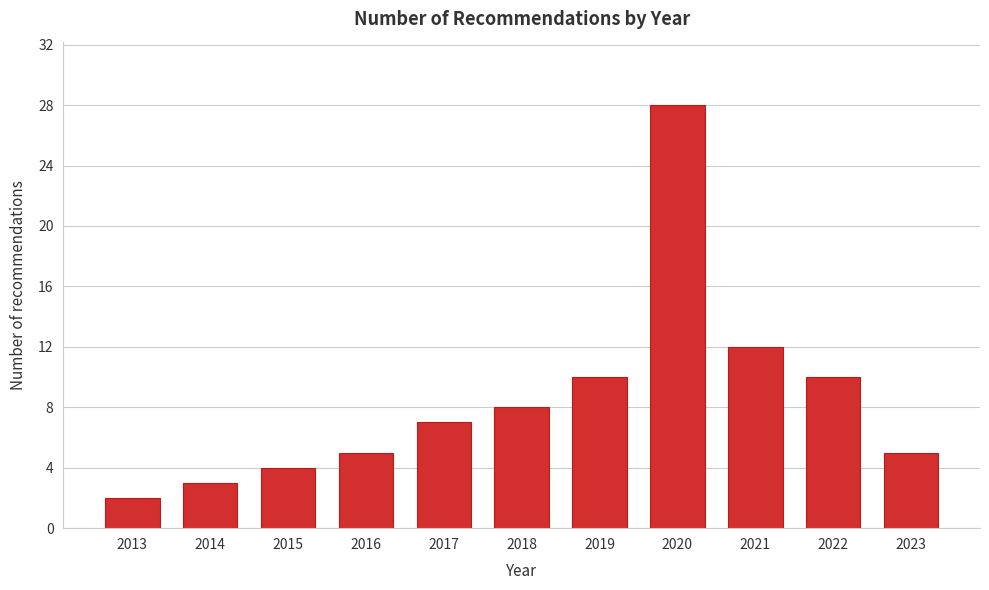

Reading left to right, transcribe all the data shown in this chart.

2013=2	2014=3	2015=4	2016=5	2017=7	2018=8	2019=10	2020=28	2021=12	2022=10	2023=5